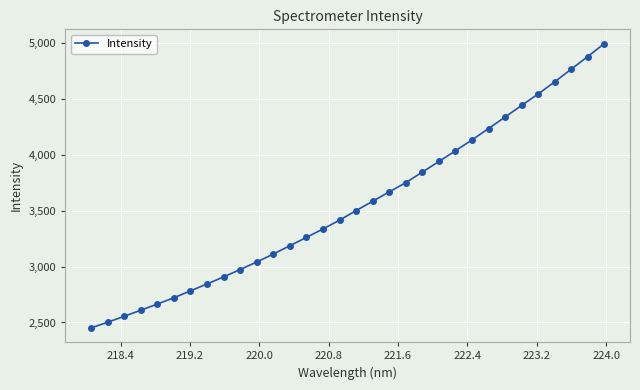

What is the value of the 26th point from the left?

4336.1